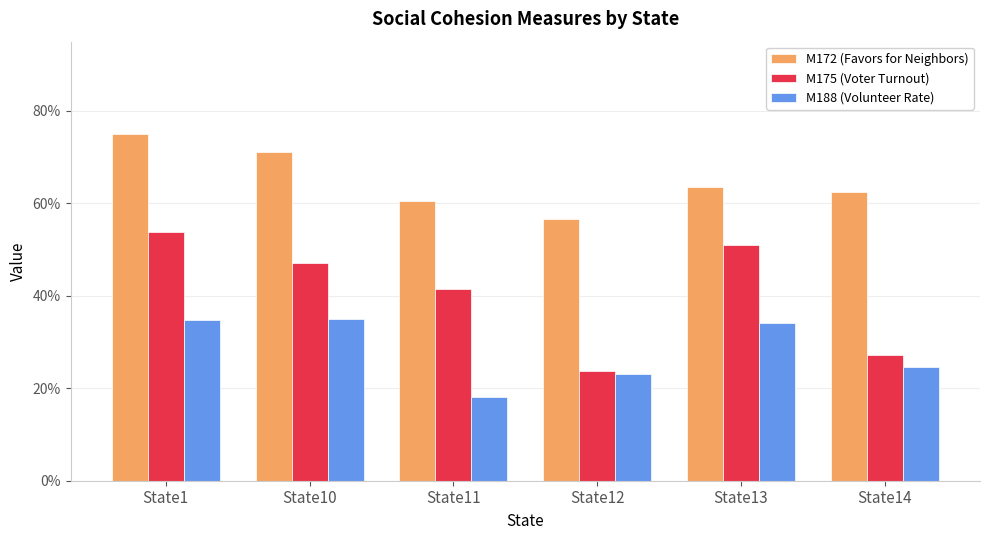

What is the sum of all M175 (Voter Turnout) values?

2.4